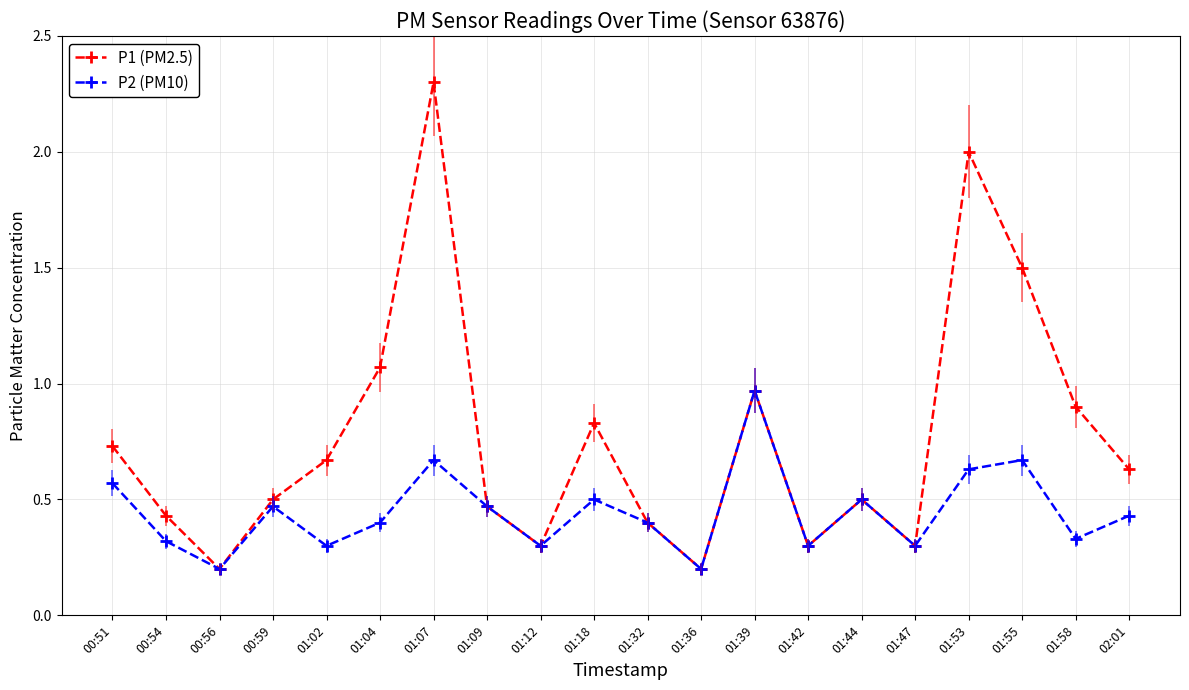

At which category is the sum across all series the highest?

01:07